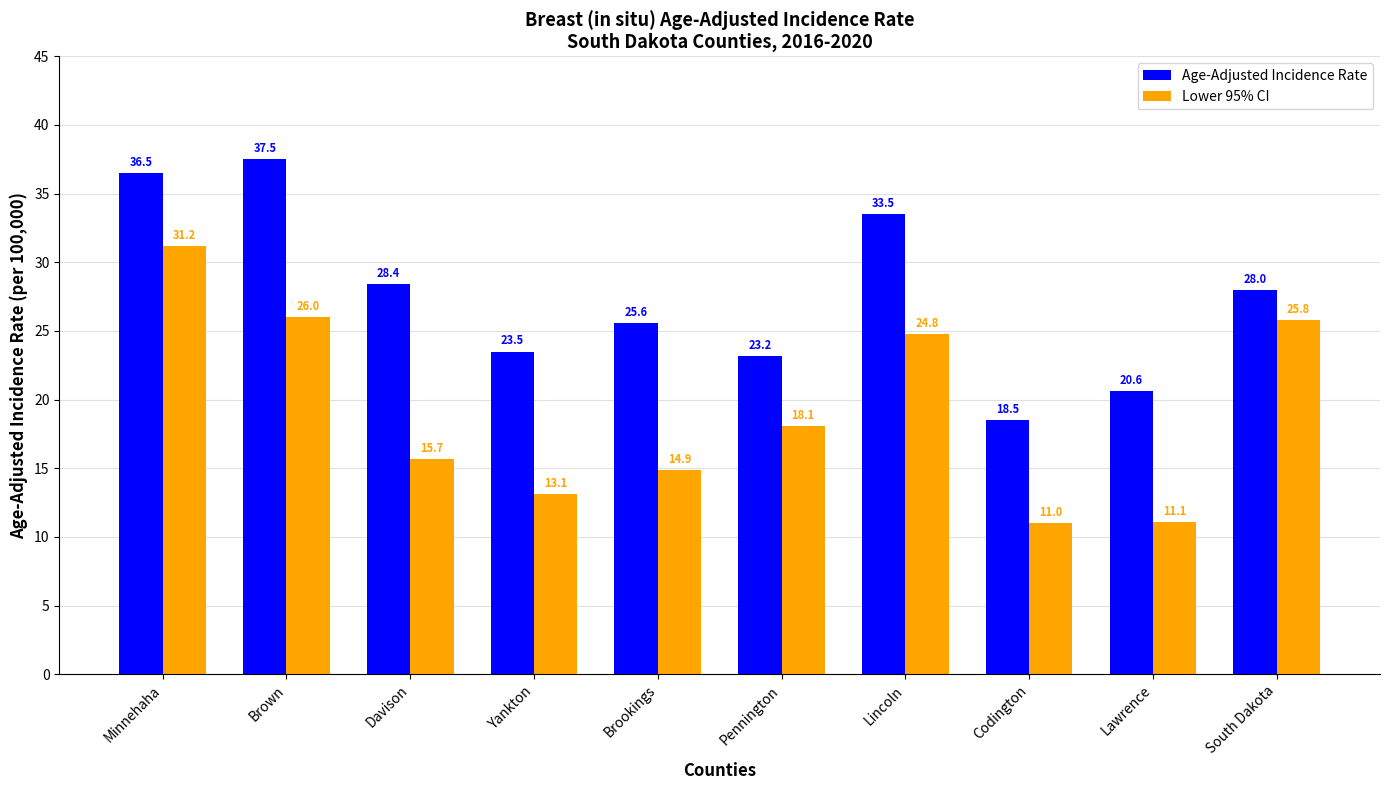

At which label does Age-Adjusted Incidence Rate reach its minimum?

Codington